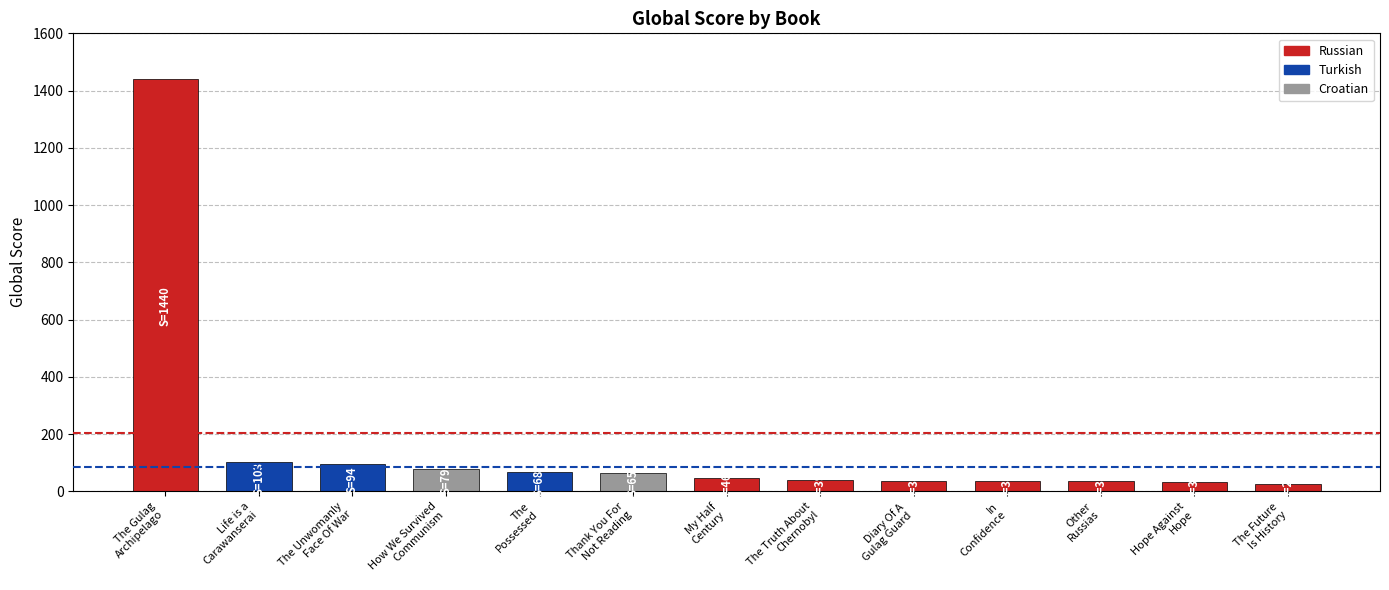

What is the minimum value shown in the chart?

24